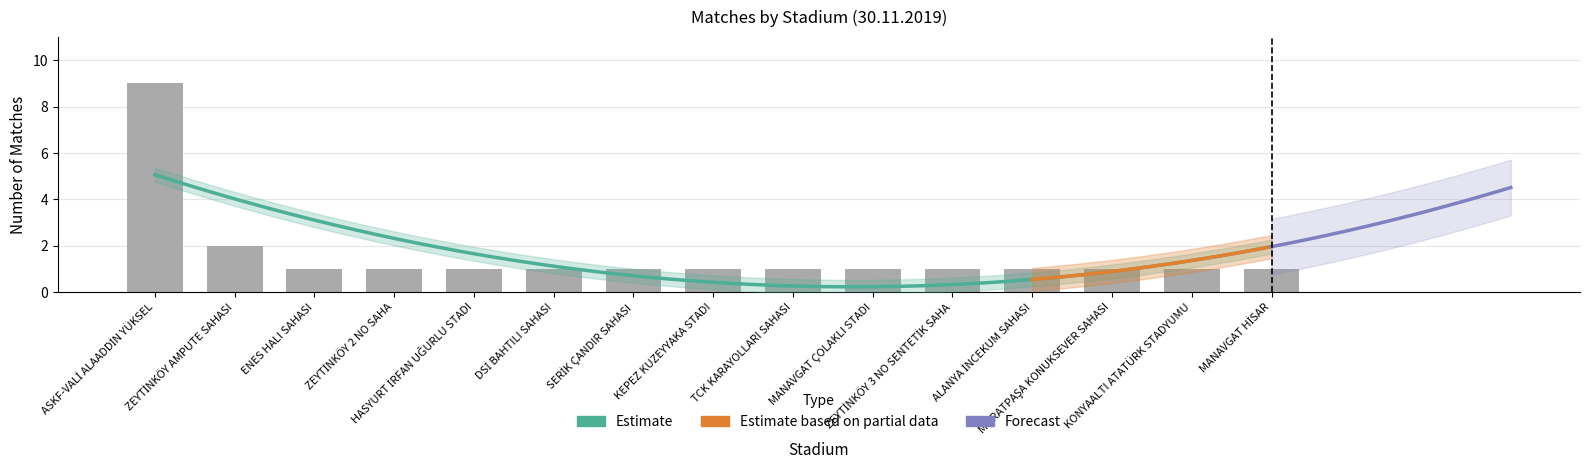

What is the label of the 12th bar from the left?

ALANYA İNCEKUM SAHASI